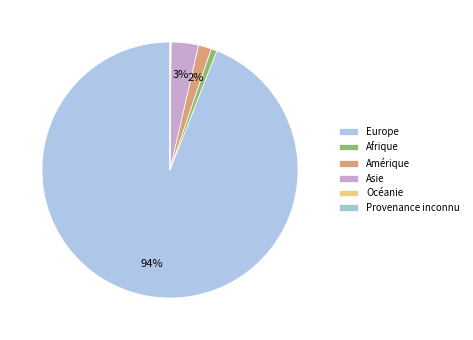

To the nearest percent, what is the average slice percentage?

17%